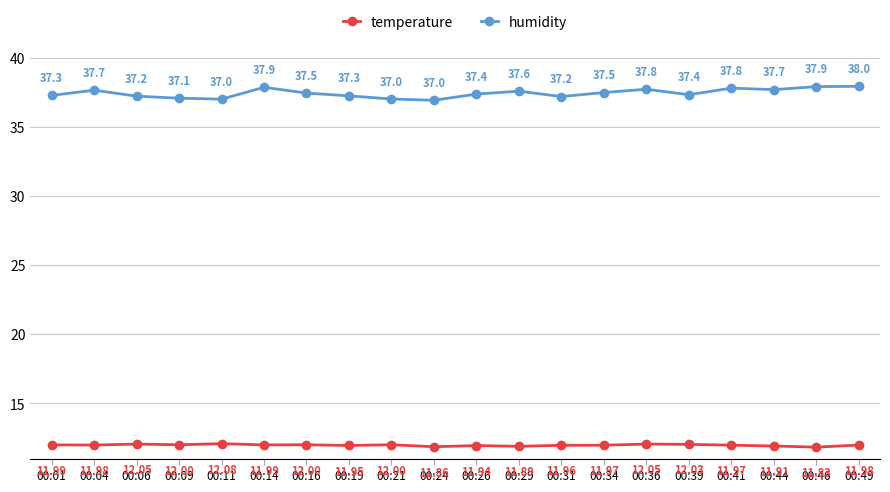

What is the sum of all humidity values?

749.3